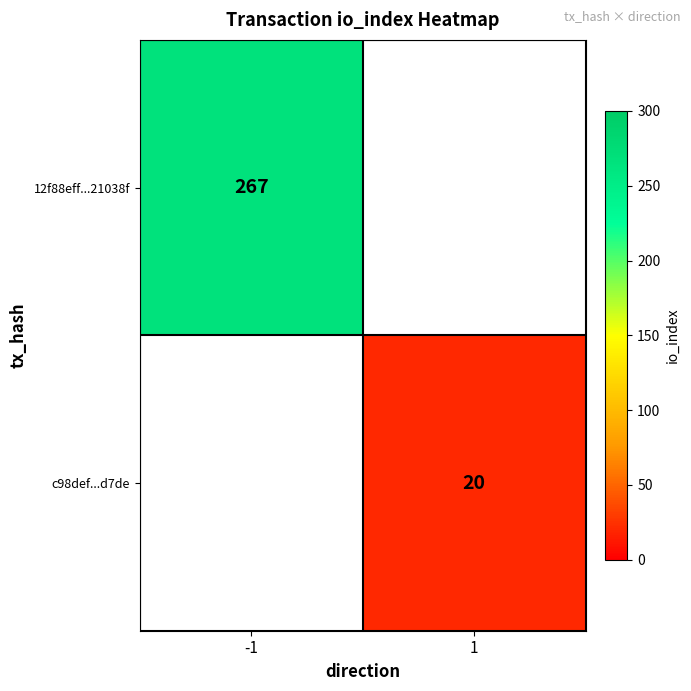

The 12f88eff...21038f series shows 395 at -1. True or false?

False